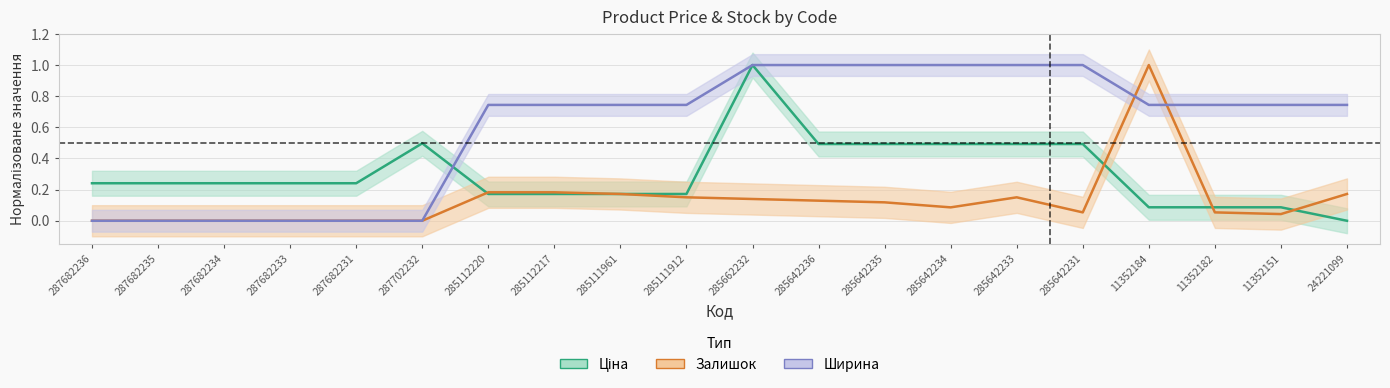

Which series ends up on top after the final intersection of Ширина (нормалізована) and Ціна (нормалізована)?

Ширина (нормалізована)